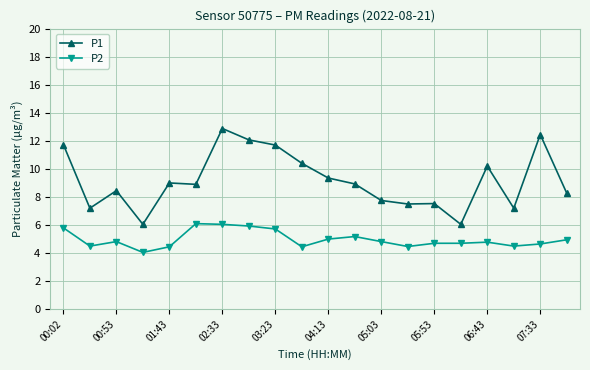

True or false: P2 and P1 cross at least once.

False